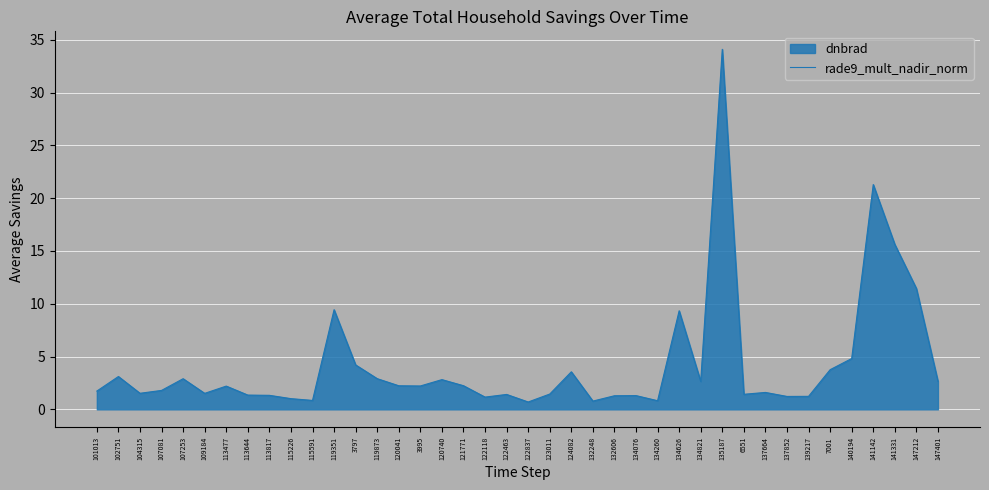

How many series are shown in this chart?

1